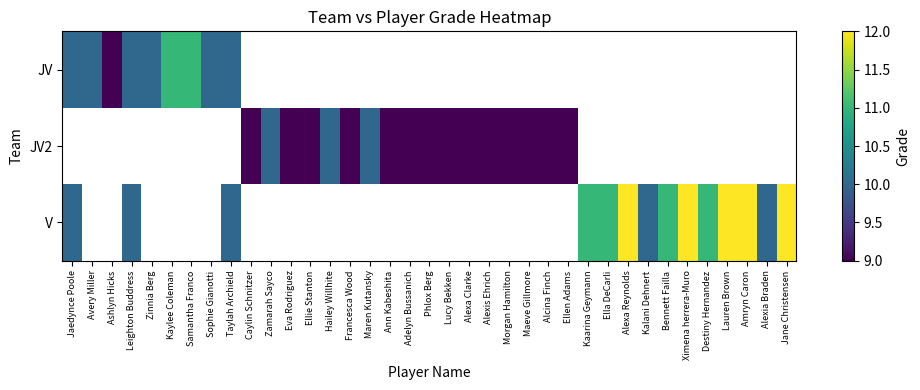

Which series has the widest spread of values?

JV